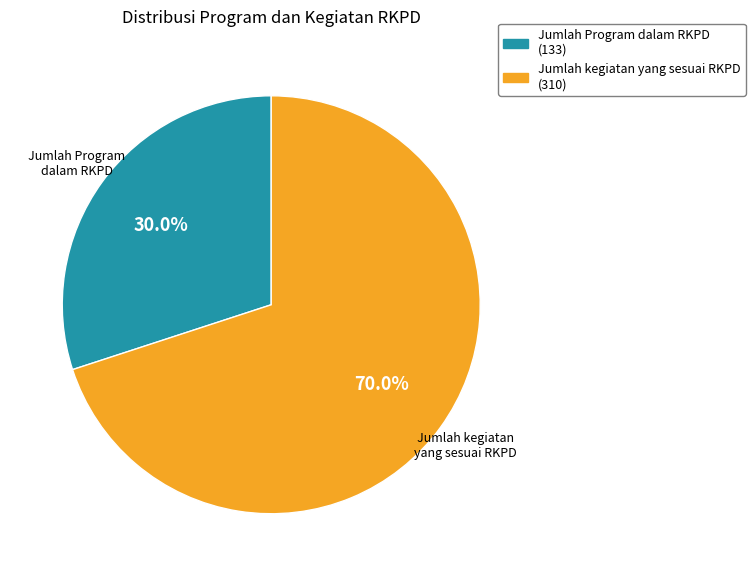

How many slices are in this pie chart?

2